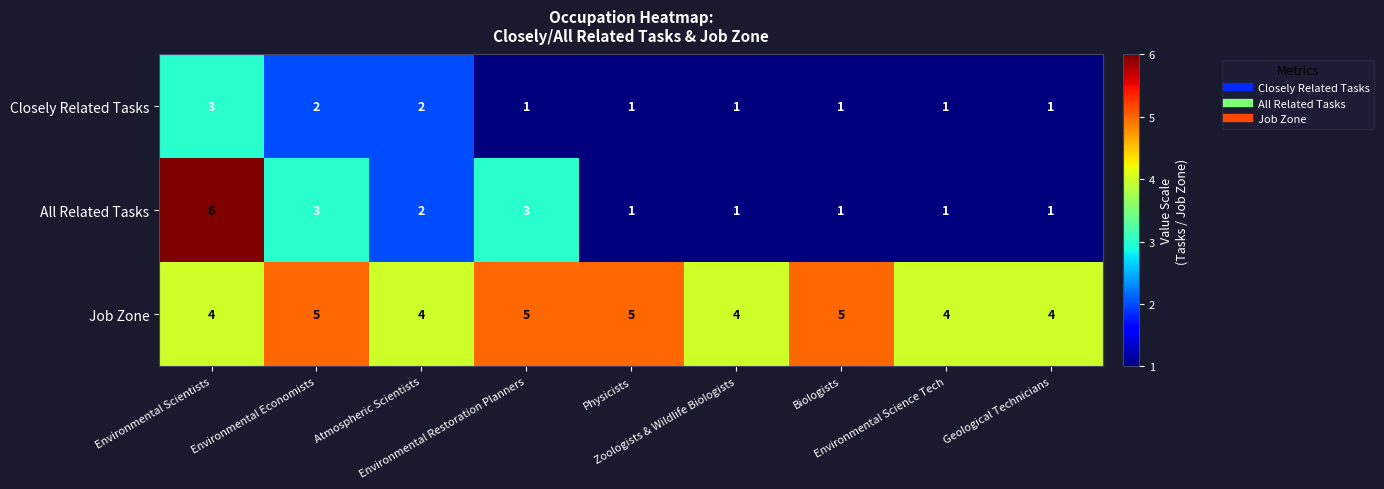

At how many categories does at least one series exceed 2?

9